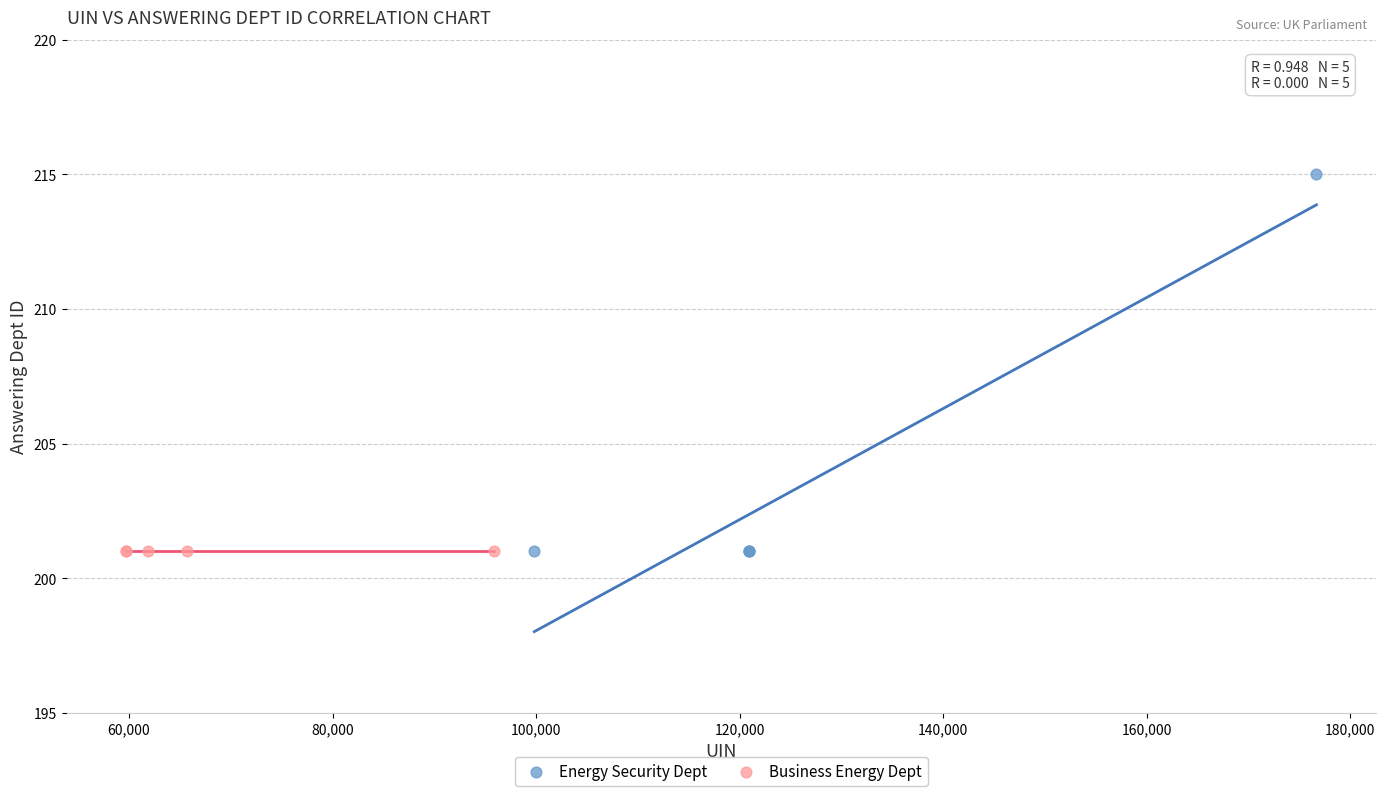

Which series reaches the maximum Y coordinate?

Energy Security Dept